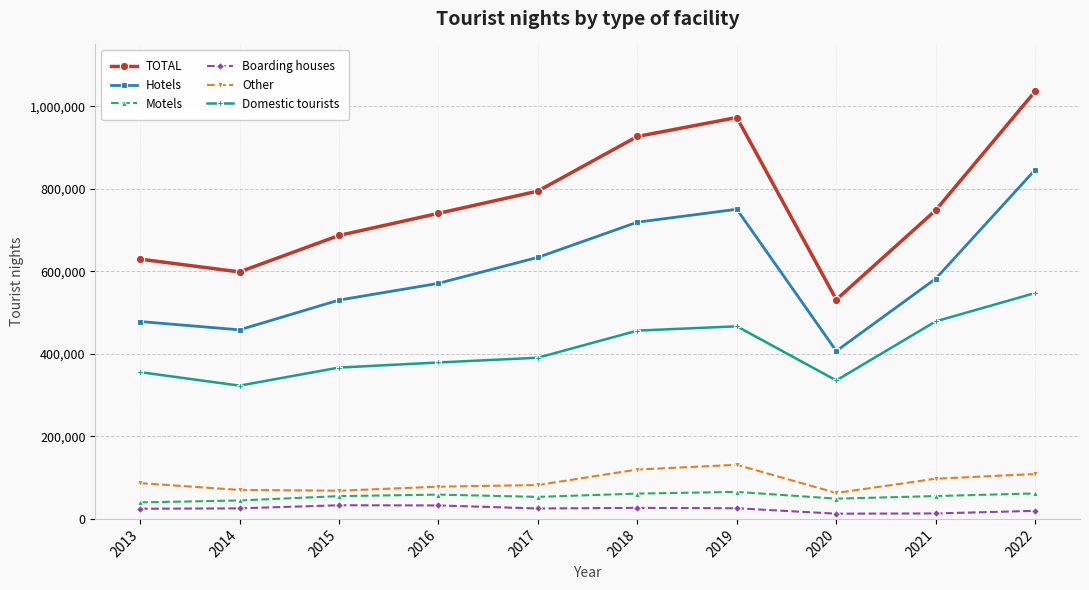

What is the total value across all series at 2020?

1398518